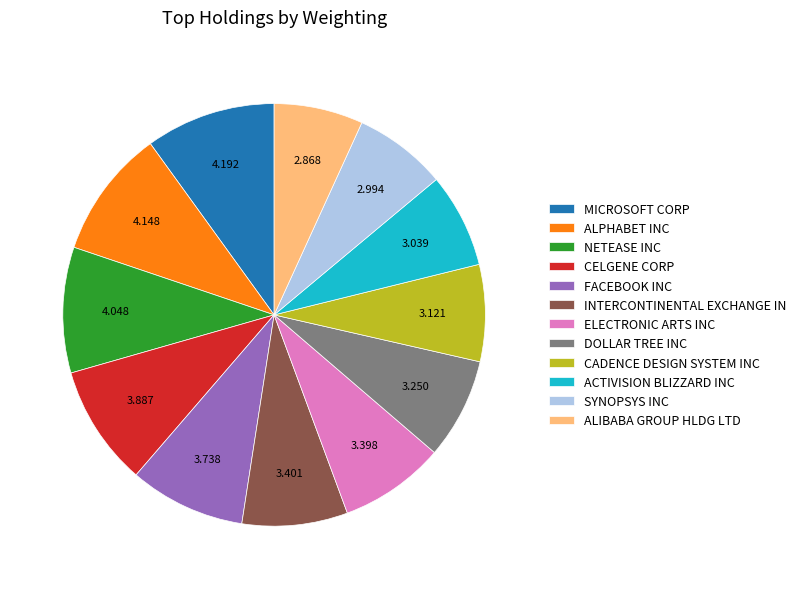

Is the sum of ALPHABET INC and ELECTRONIC ARTS INC greater than half?

No